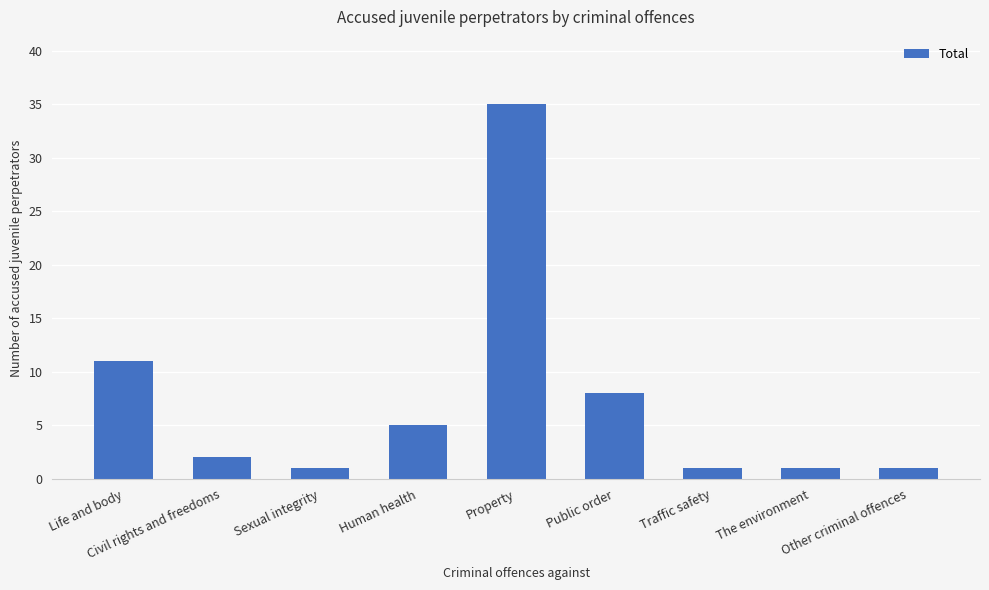

Reading left to right, transcribe all the data shown in this chart.

11	2	1	5	35	8	1	1	1